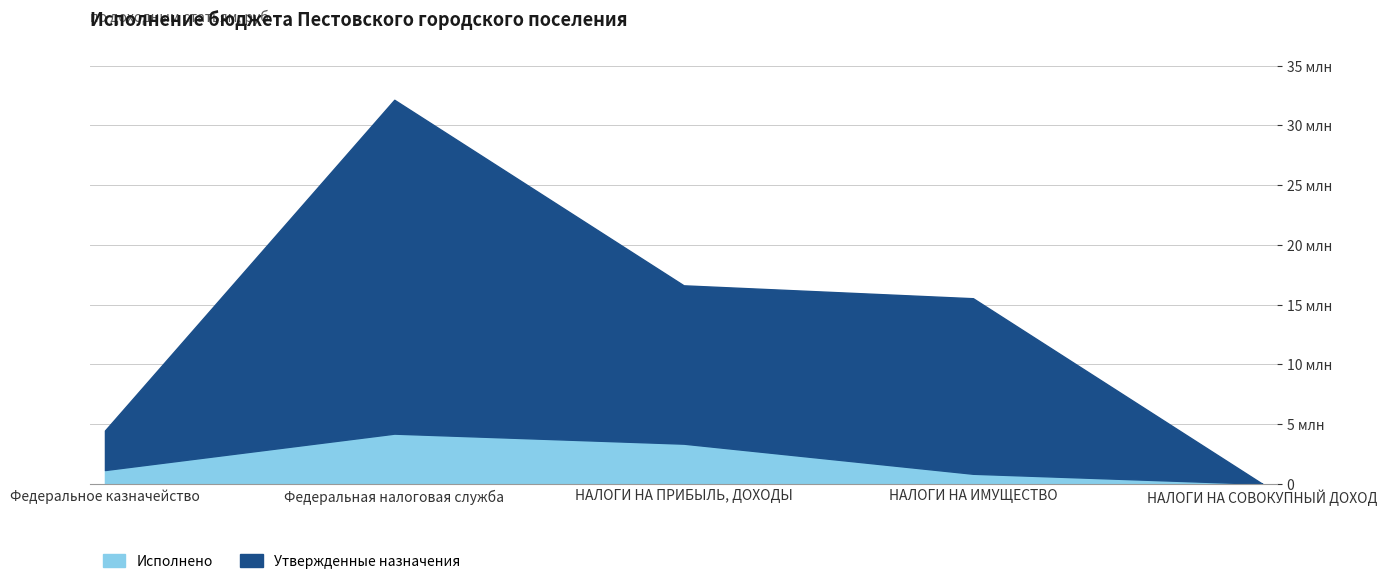

What is the difference between the maximum and minimum values in the Утвержденные назначения series?

32135500.0